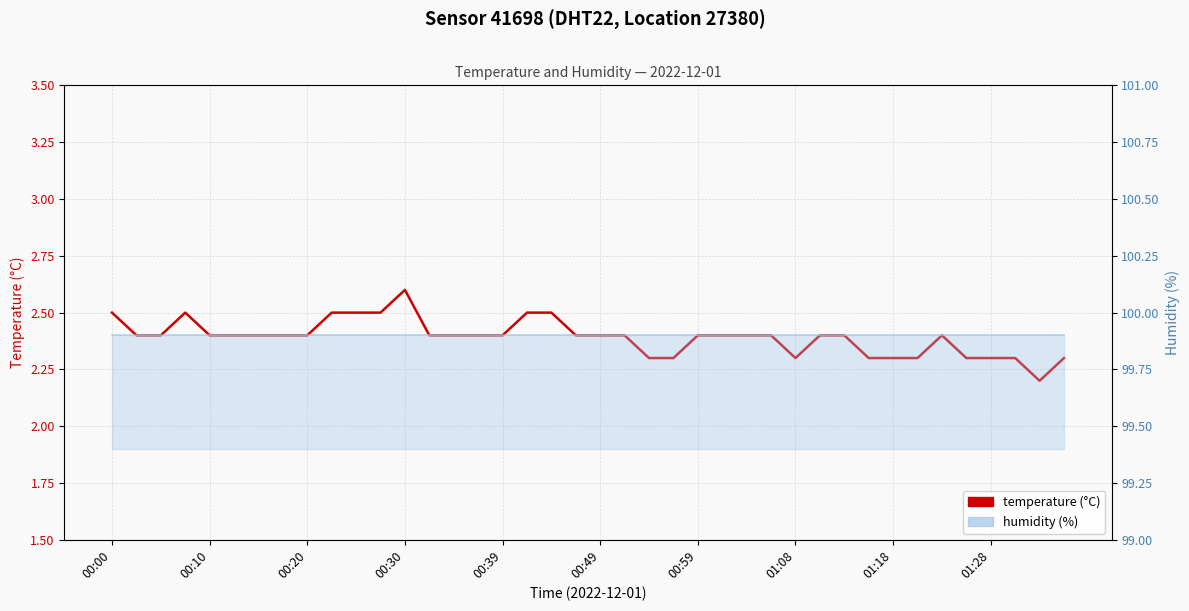

How many lines are shown in the chart?

2